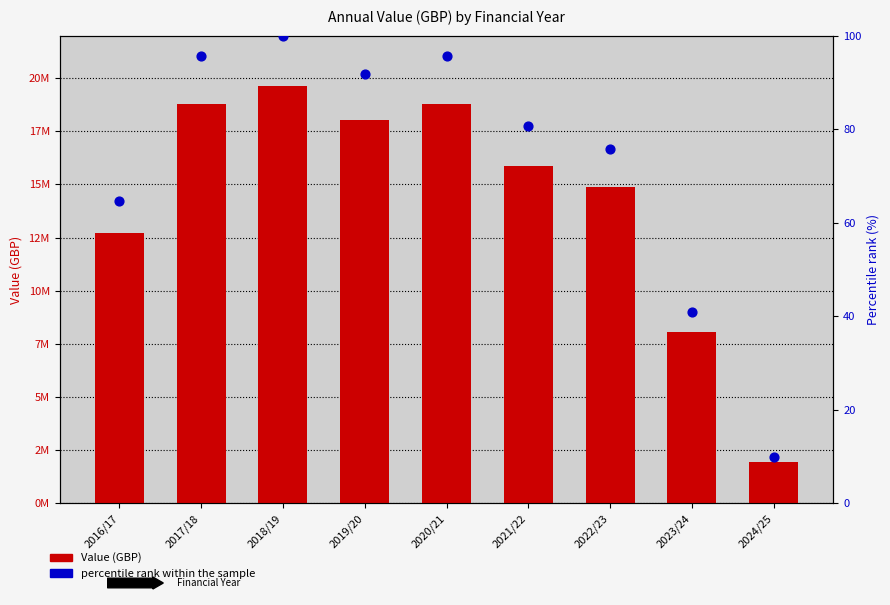

Which series has the widest spread of Y values?

Value (GBP)